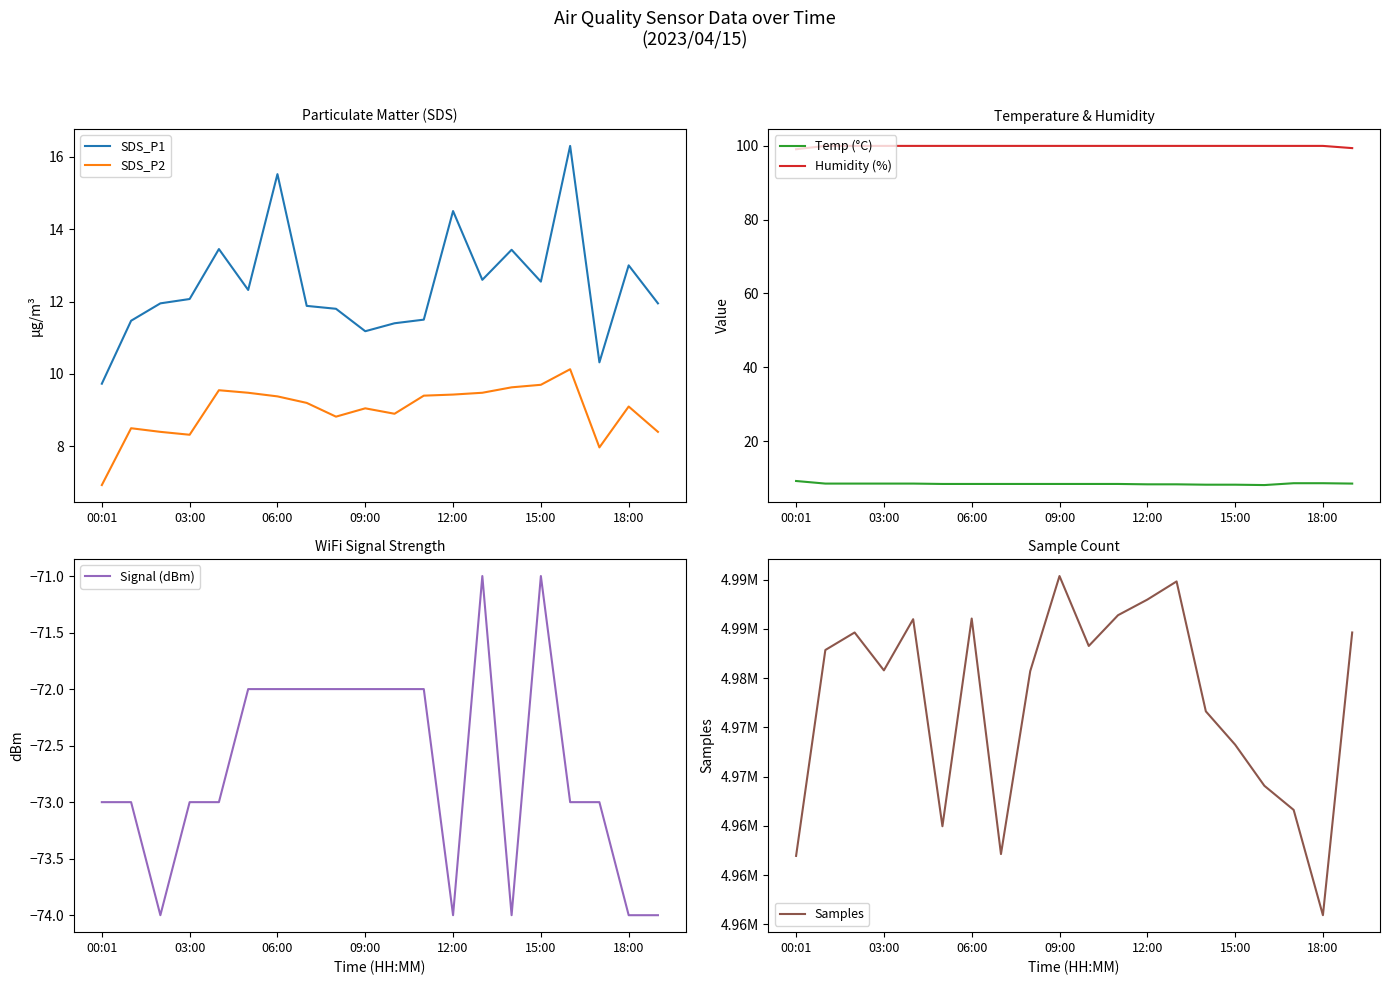

True or false: SDS_P1 and SDS_P2 intersect in this chart.

False